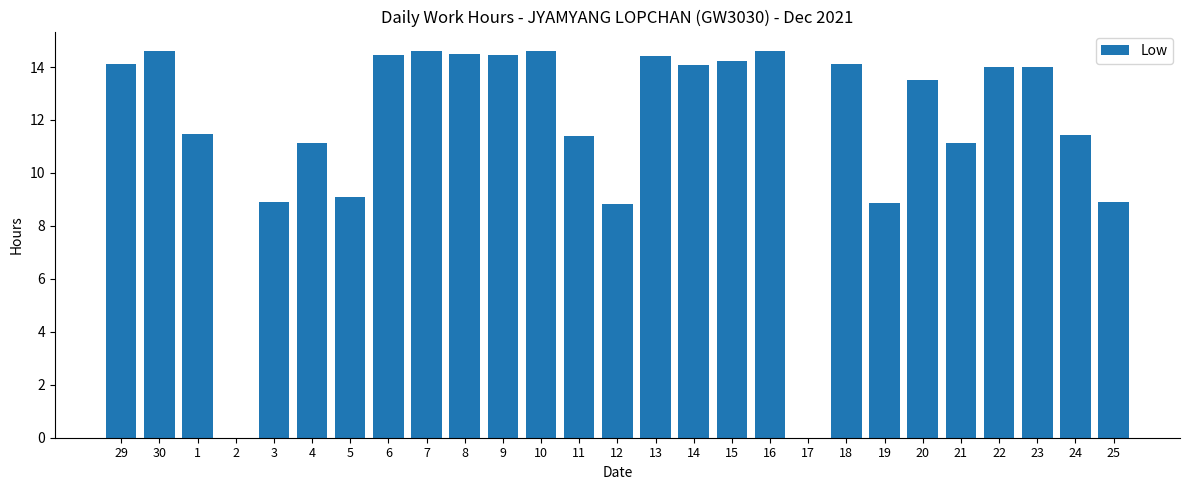

Approximately how many times larger is the value at 1 compared to 15?

0.8